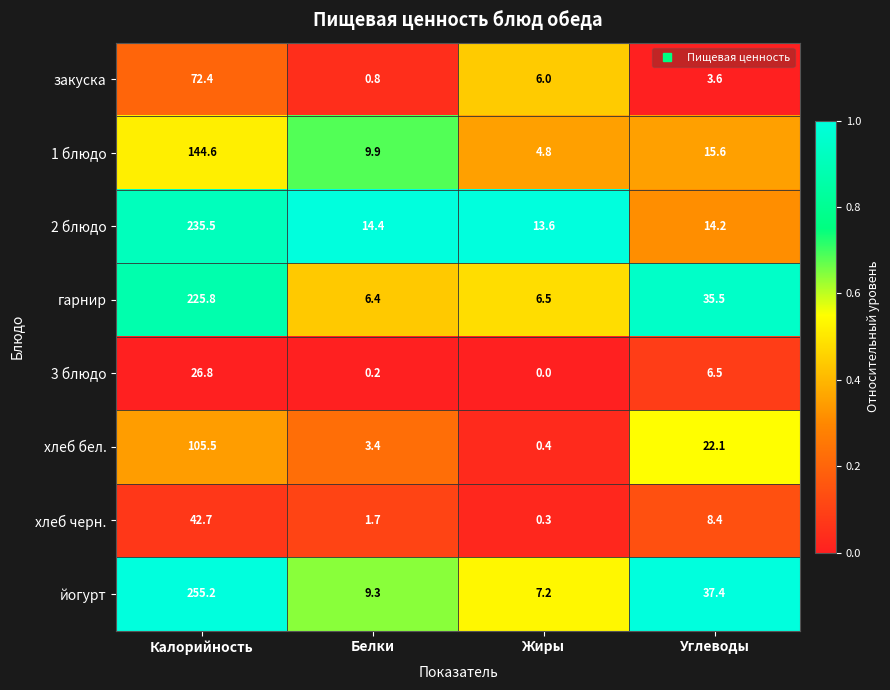

What is the total value across all series at Белки?

46.1